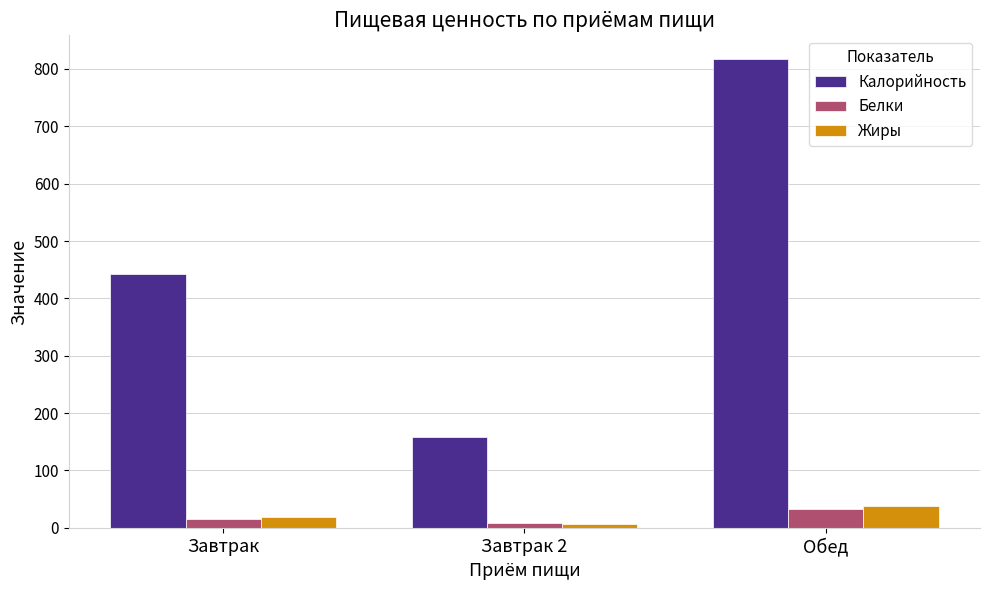

How many bars are there in each group?

3